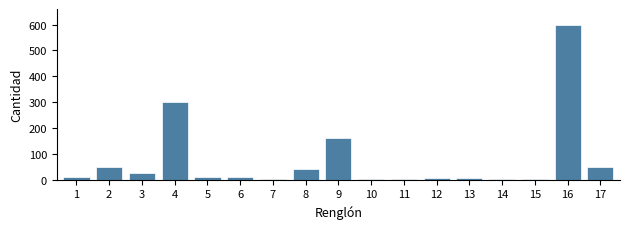

What is the change in value from 3 to 4?

+275